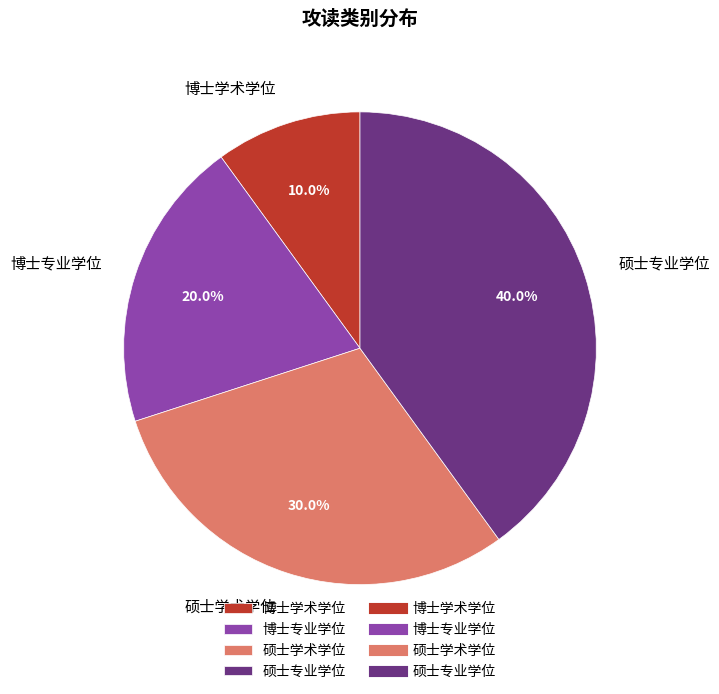

To the nearest percent, what is the difference between the 硕士专业学位 and 硕士学术学位 slice percentages?

10%